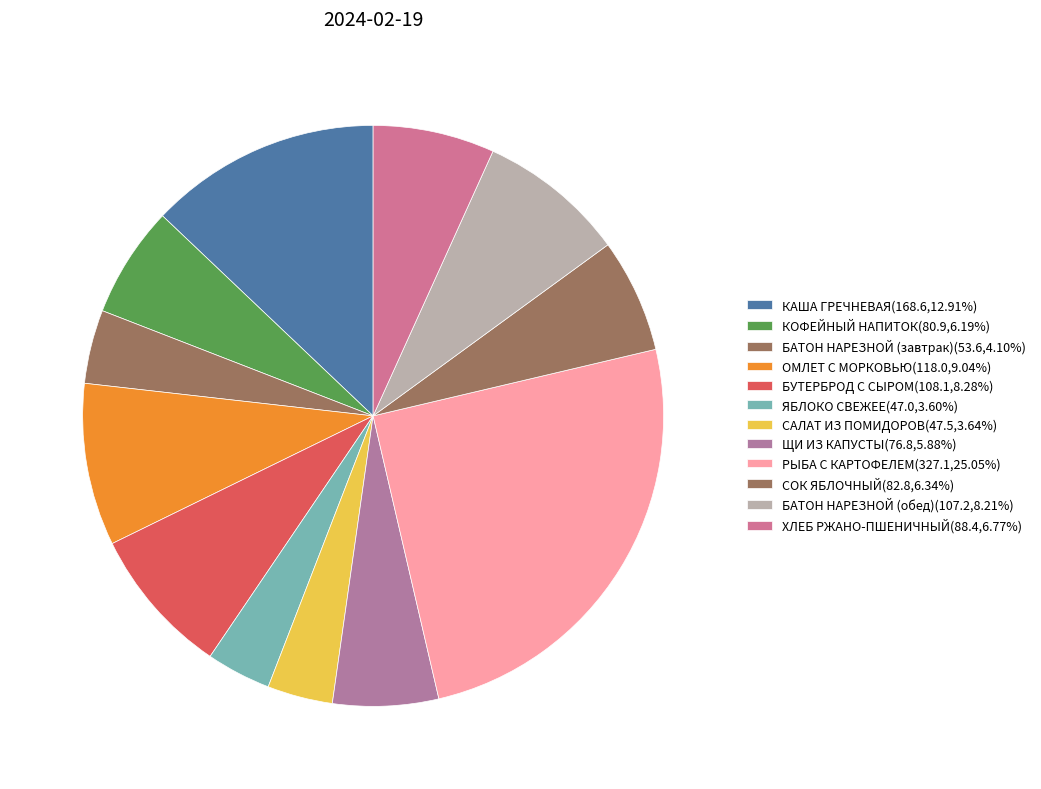

Approximately how many times larger is the value at ХЛЕБ РЖАНО-ПШЕНИЧНЫЙ compared to БАТОН НАРЕЗНОЙ (обед)?

0.8